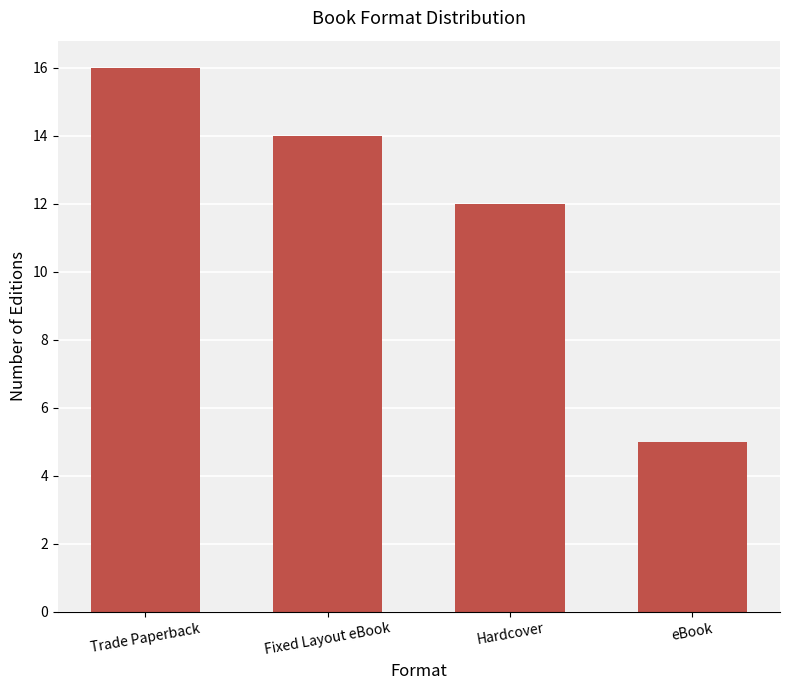

Reading left to right, what are all the values shown in this chart?

Trade Paperback=16	Fixed Layout eBook=14	Hardcover=12	eBook=5